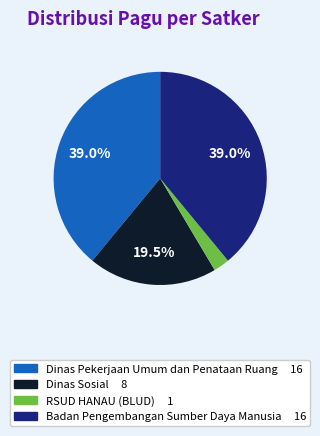

How many segments does this pie chart have?

4